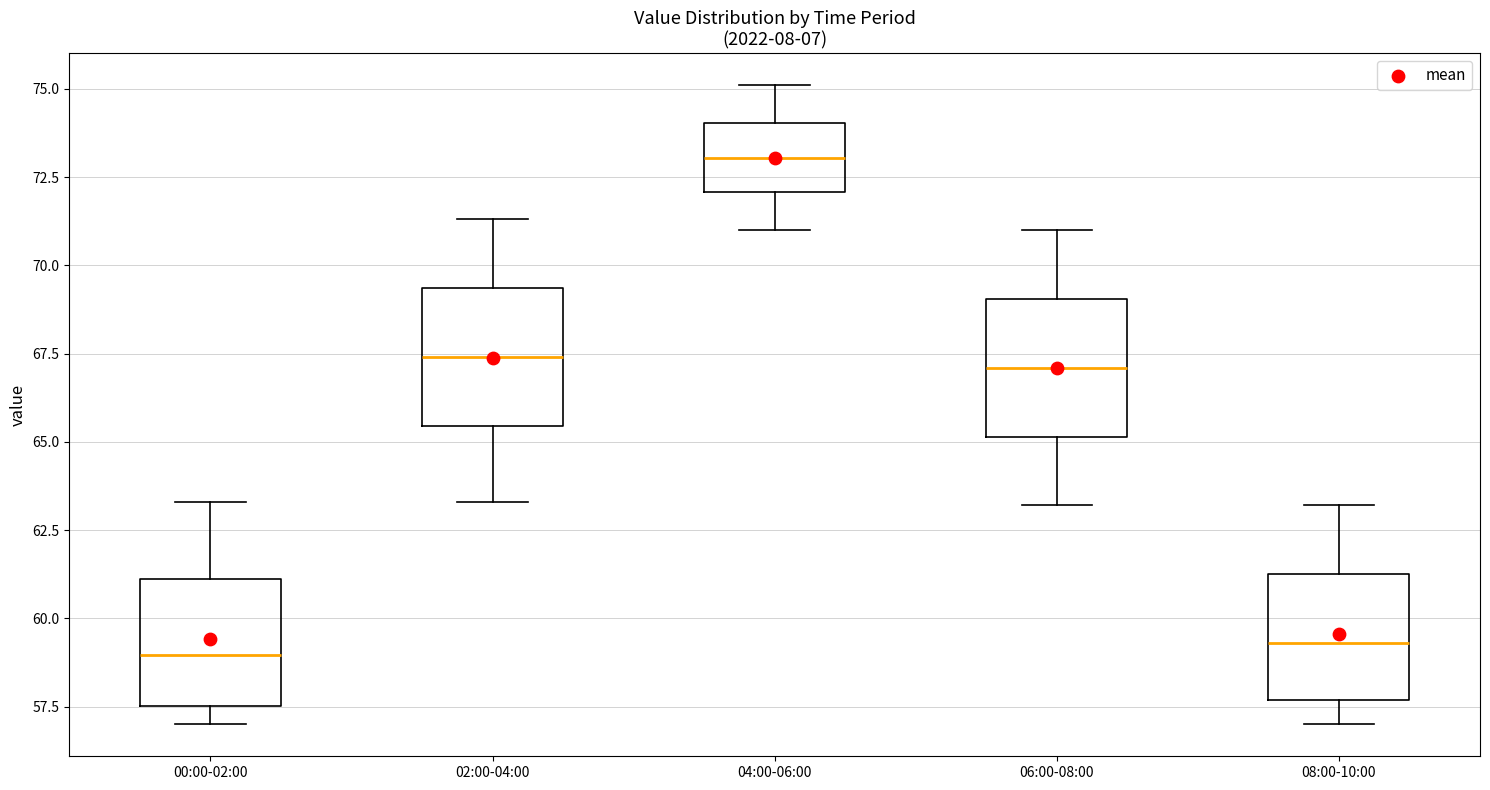

Reading left to right, read every box against the y-axis: the position of its median line, the range the box covers, and the ends of its whiskers. The values are not printed on the chart, so give them approximately, as read against the axis.

00:00-02:00: median 59.0, box 57.5 to 61.0, whiskers 57.0 to 63.5
02:00-04:00: median 67.5, box 65.5 to 69.5, whiskers 63.5 to 71.5
04:00-06:00: median 73.0, box 72.0 to 74.0, whiskers 71.0 to 75.0
06:00-08:00: median 67.0, box 65.0 to 69.0, whiskers 63.0 to 71.0
08:00-10:00: median 59.5, box 57.5 to 61.5, whiskers 57.0 to 63.0